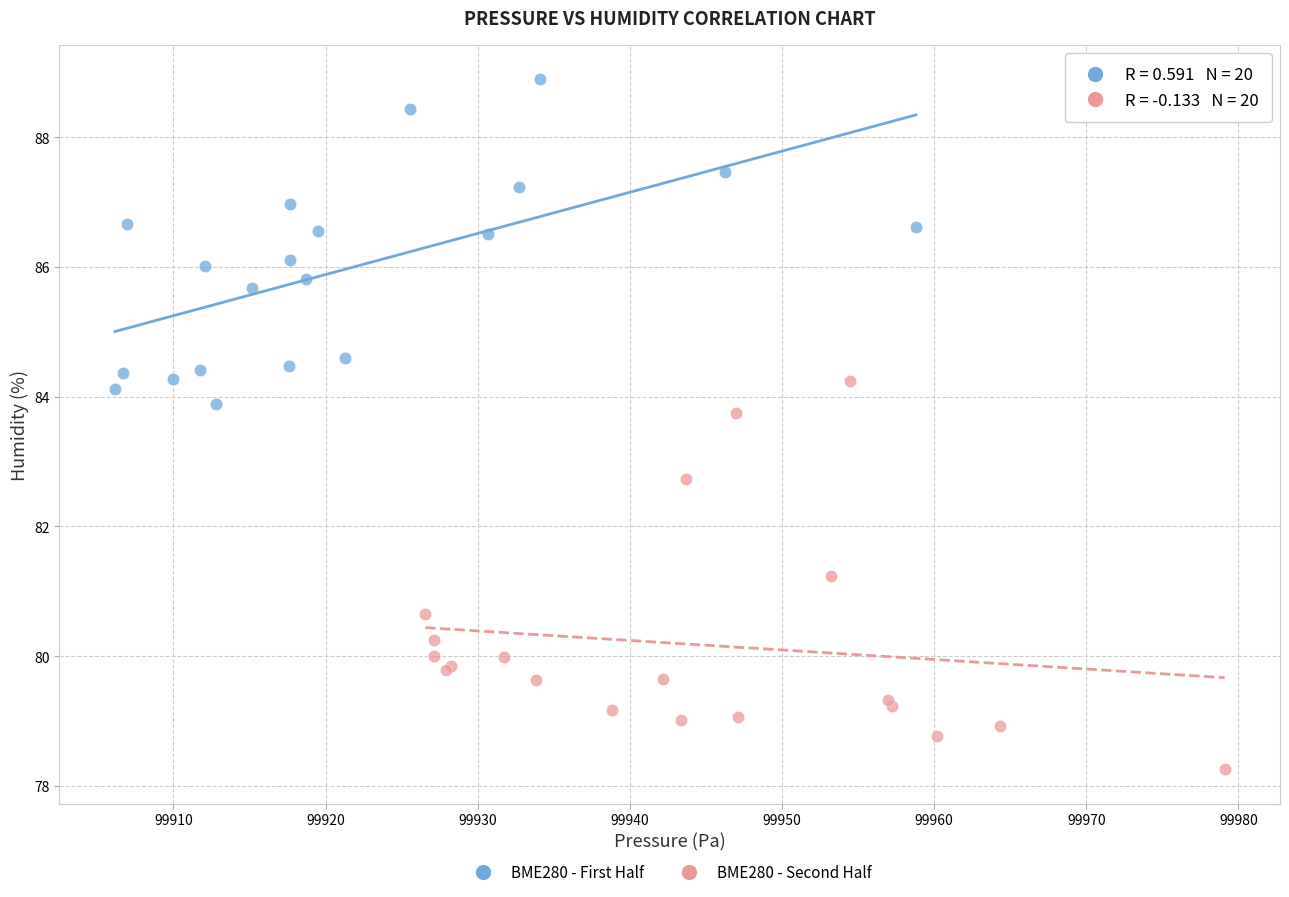

Which series reaches the minimum Y coordinate?

BME280 - Second Half